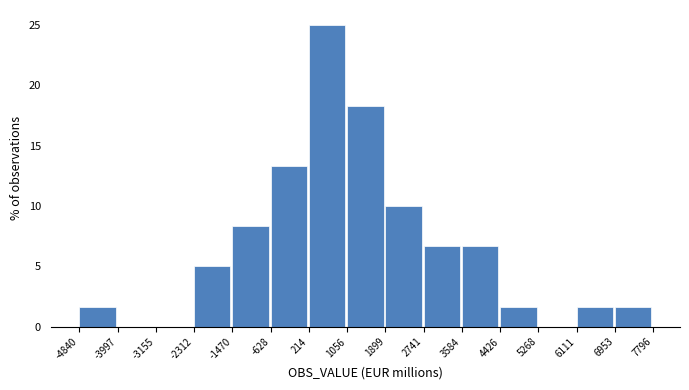

Which range on the x-axis has the tallest bar?

214 to 1056